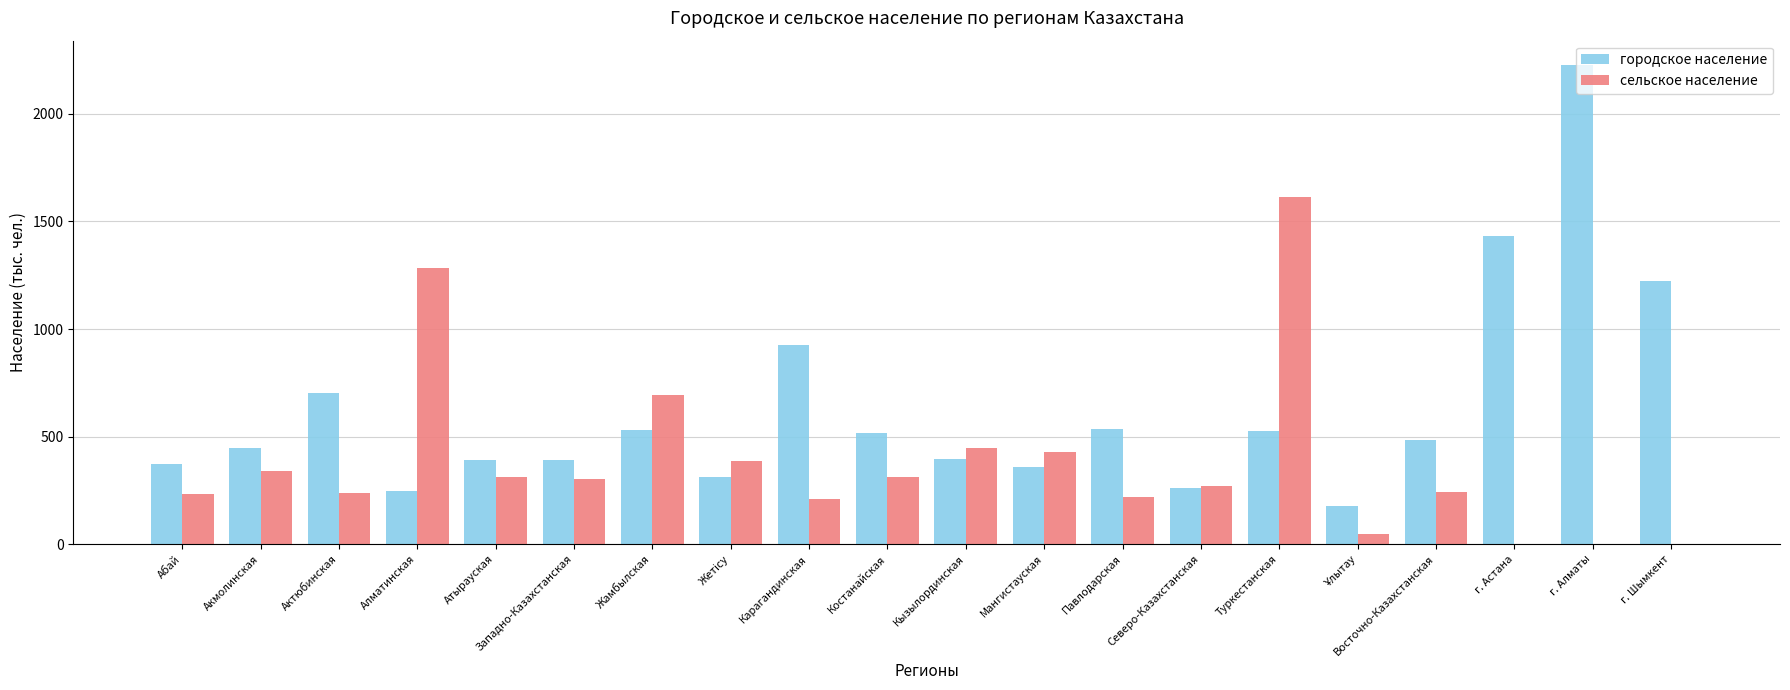

Is the value of городское население at Северо-Казахстанская greater than the value of сельское население at г. Шымкент?

Yes